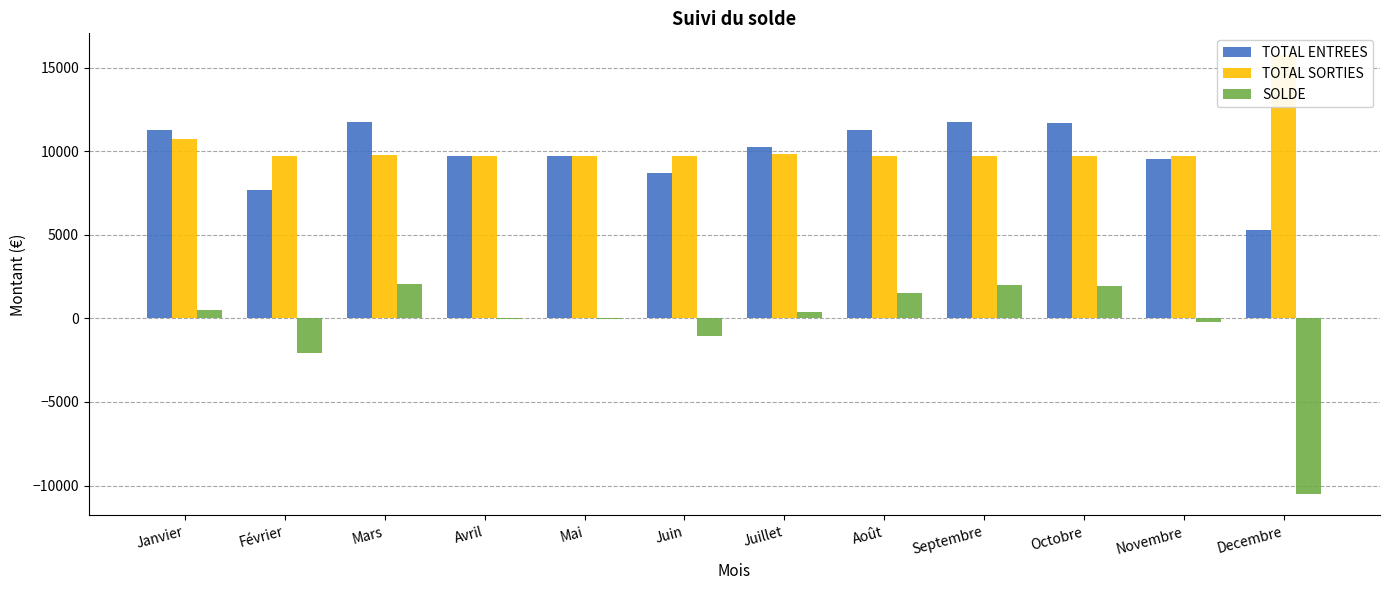

What is the sum of all TOTAL ENTREES values?

118461.6